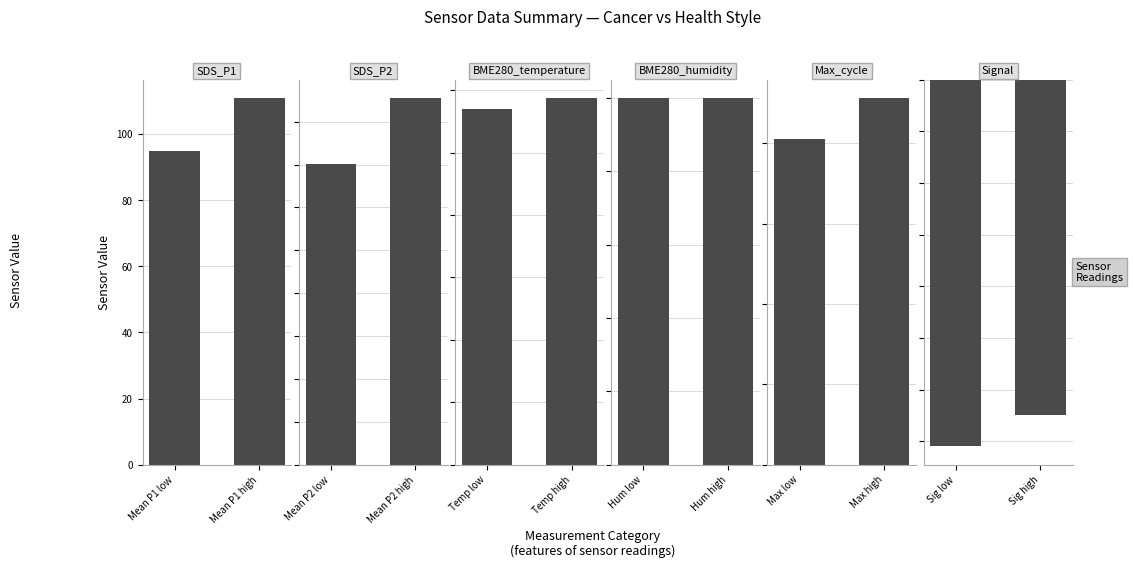

What is the greatest value displayed?

22806.0